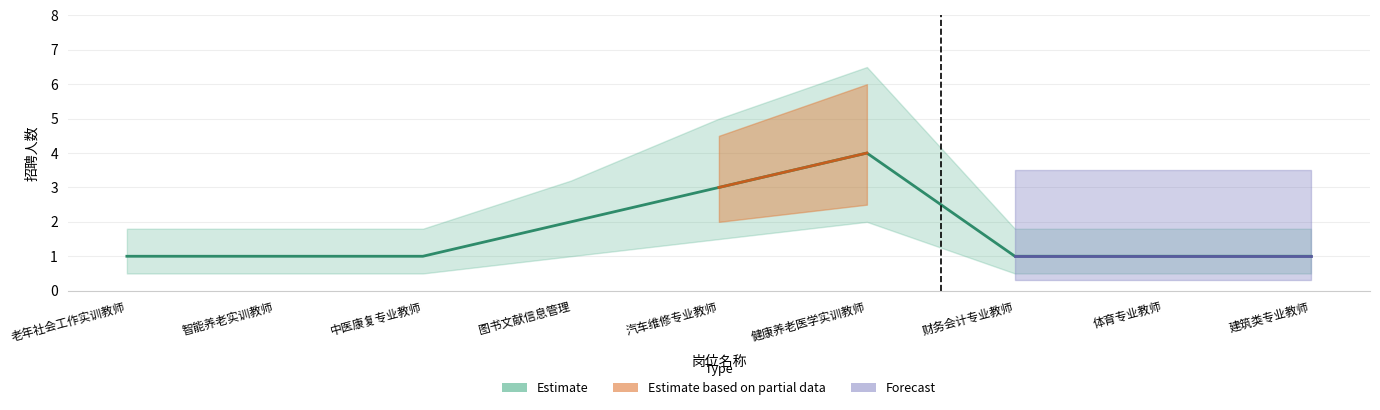

Is it true that the value at 图书文献信息管理 is 3?

False